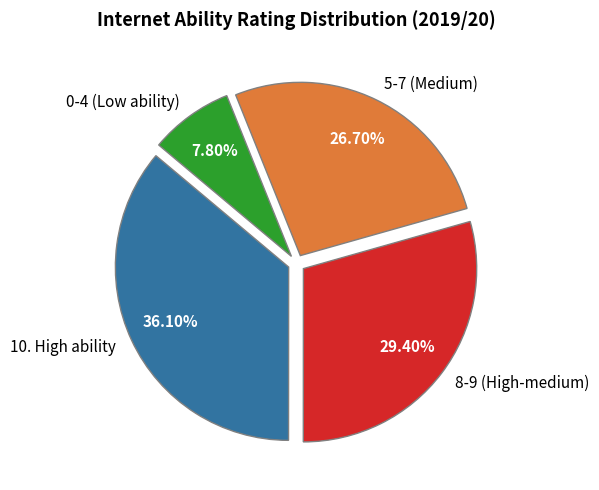

Rank the categories by value from highest to lowest.

10. High ability, 8-9 (High-medium), 5-7 (Medium), 0-4 (Low ability)